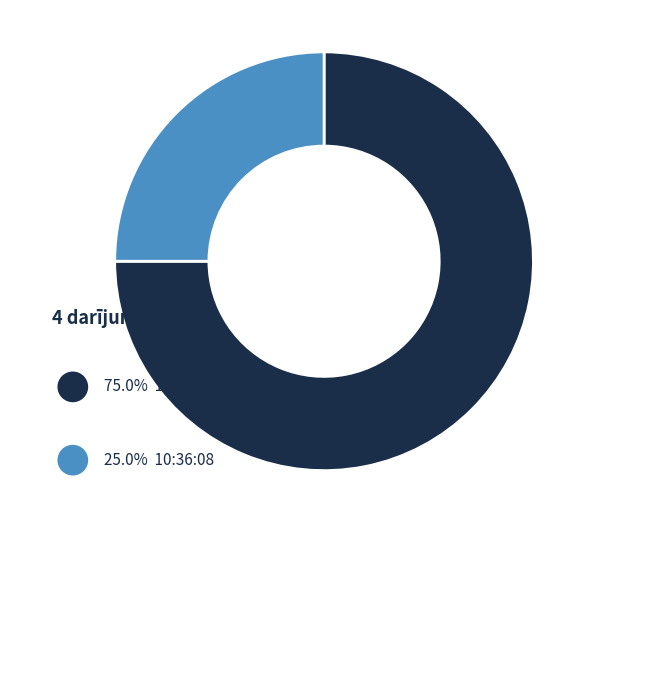

To the nearest percent, what is the difference between the largest and smallest slice percentages?

50%